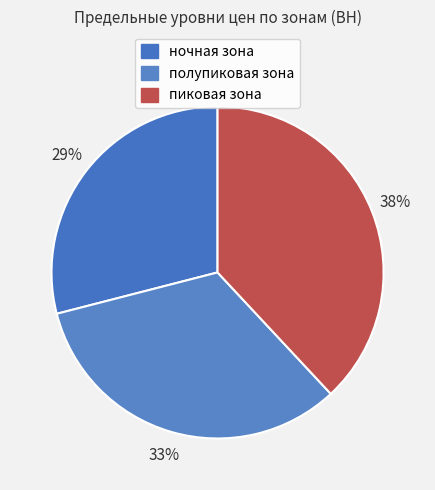

How many segments does this pie chart have?

3